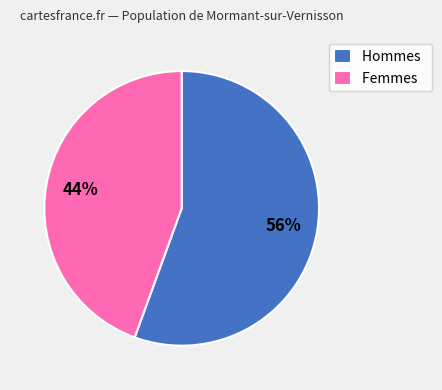

Rank the categories by value from lowest to highest.

Femmes, Hommes